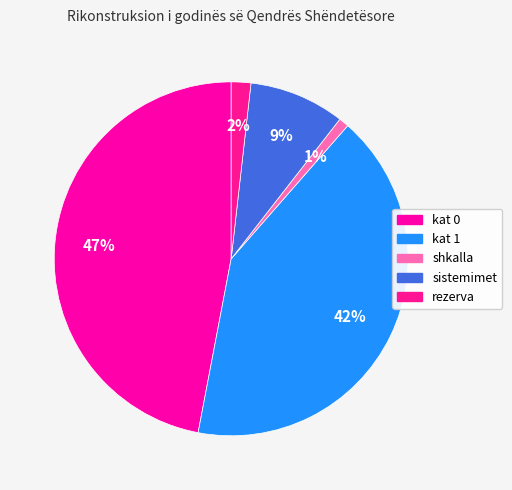

Which slice is the largest?

kat 0